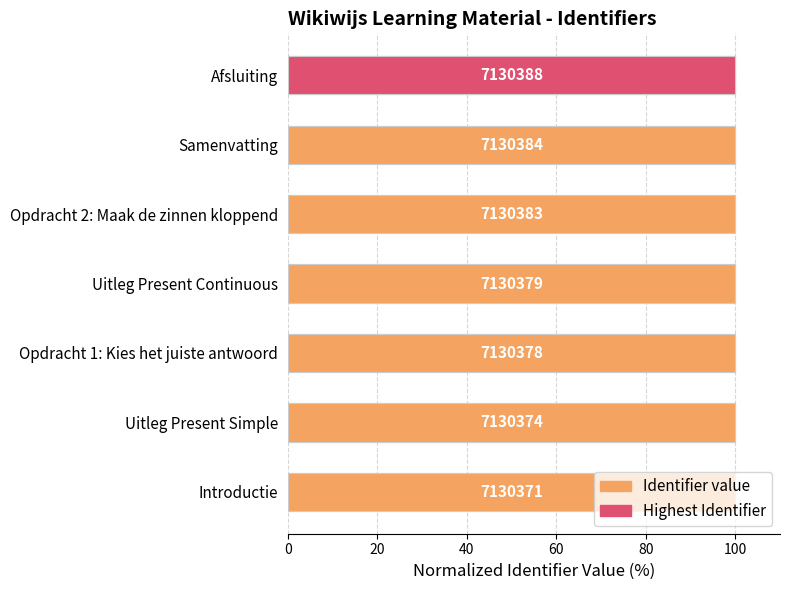

What is the value of the 4th bar from the left?

100.0